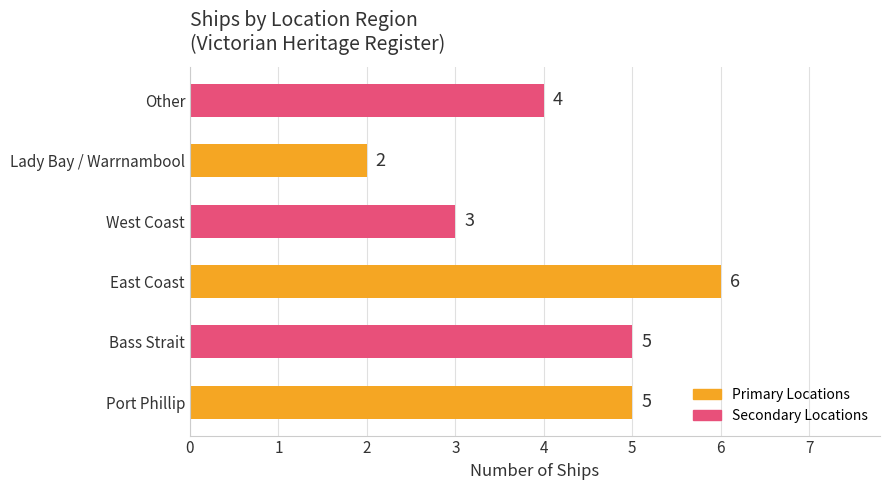

Reading bottom to top, extract all data points from this chart.

5	5	6	3	2	4